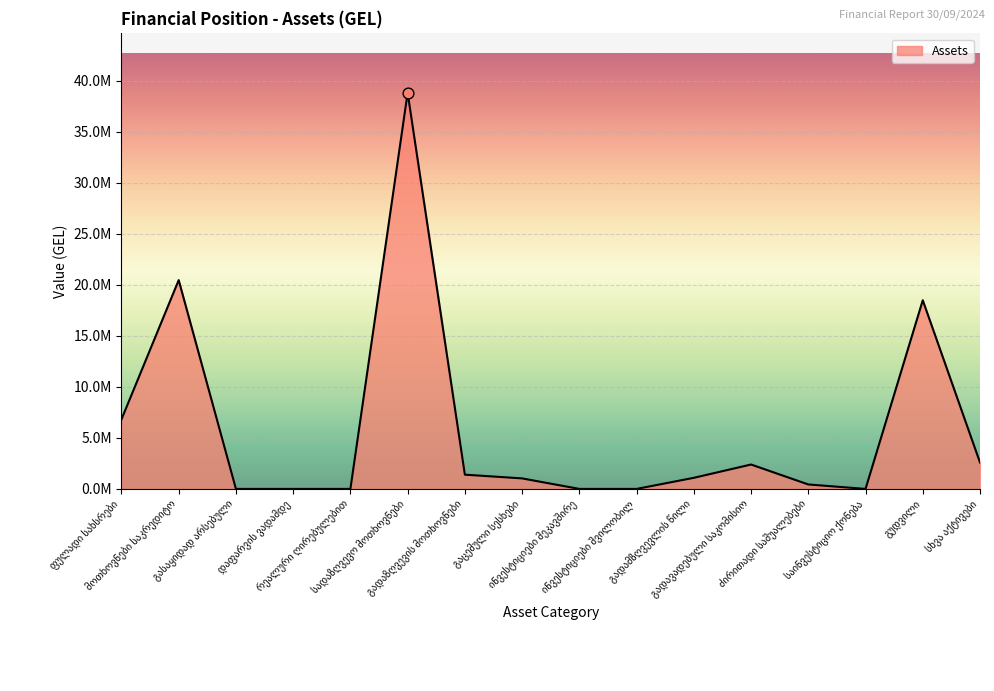

Which has a higher value, გადაზღვევის მოთხოვნები or ძირითადი საშუალებები?

გადაზღვევის მოთხოვნები